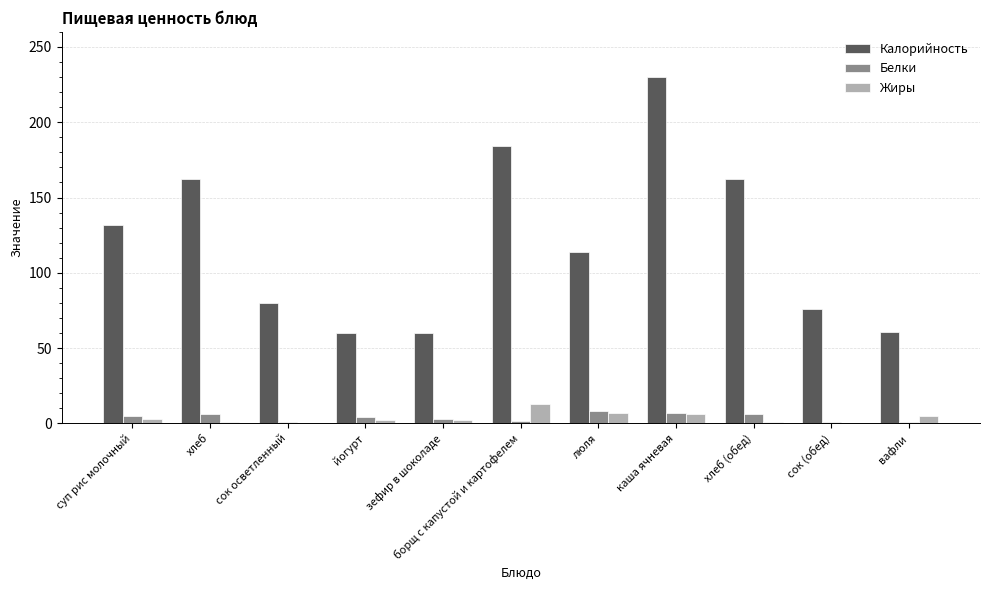

How many series are shown in this chart?

3